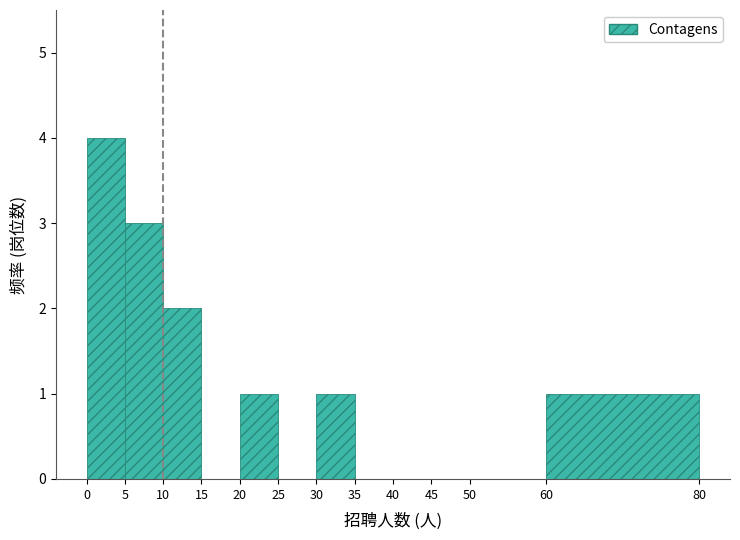

Reading left to right, list every bar in this chart as the range it spans on the x-axis followed by its height. The values are not printed on the chart, so give them approximately, as read against the axis.

0 to 5: 4
5 to 10: 3
10 to 15: 2
15 to 20: 0
20 to 25: 1
25 to 30: 0
30 to 35: 1
35 to 40: 0
40 to 45: 0
45 to 50: 0
50 to 60: 0
60 to 80: 1